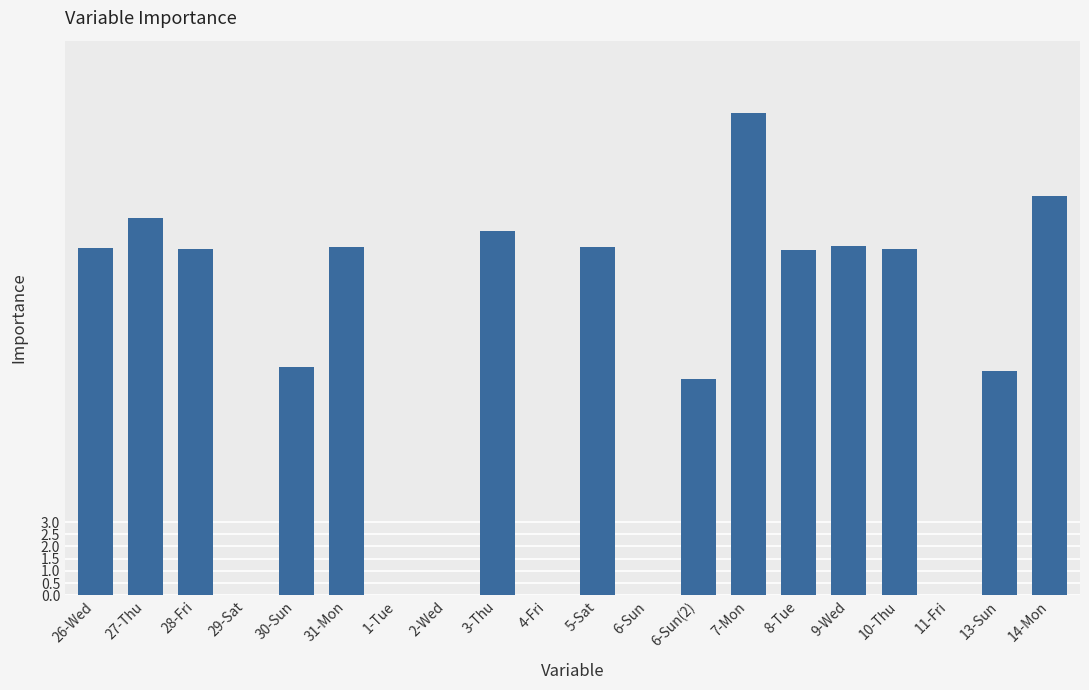

What value does the data have at 26-Wed?

14.2